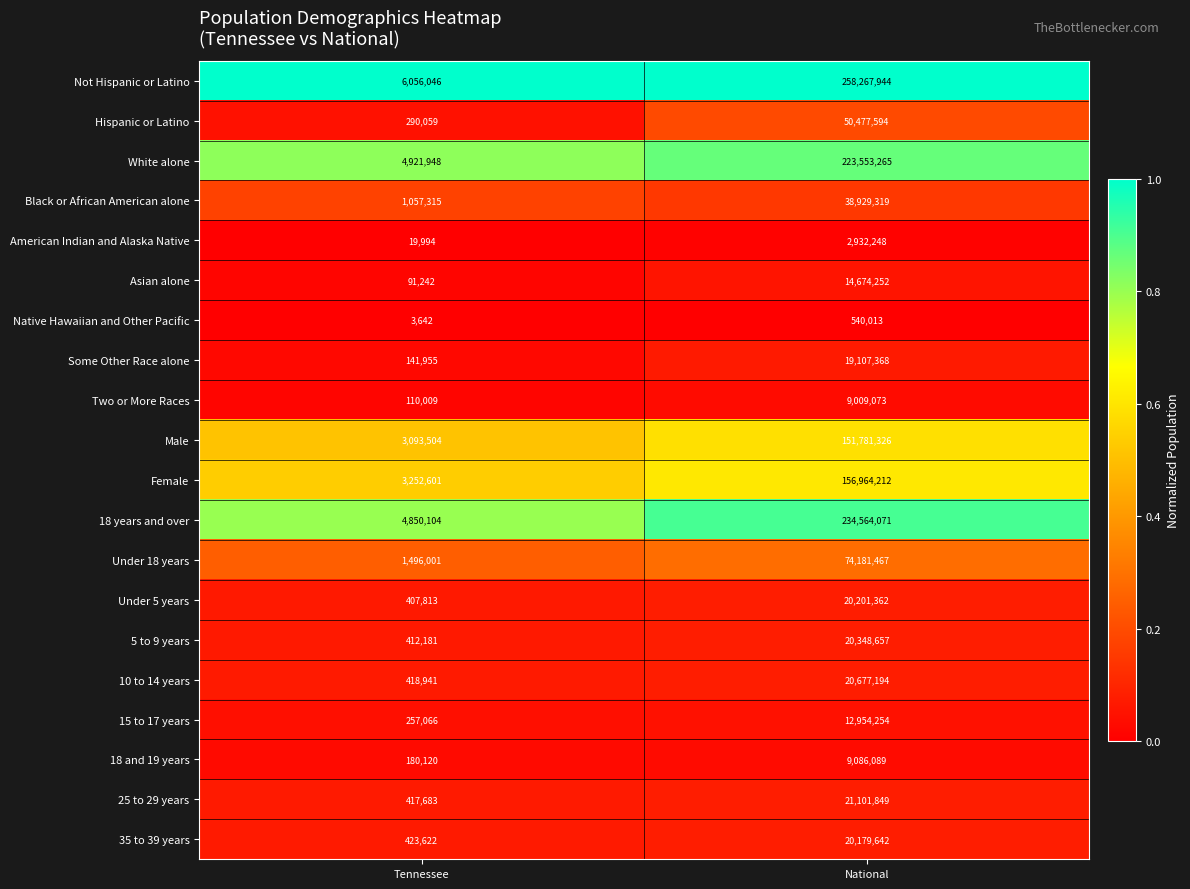

True or false: White alone has a value of 4921948 at Tennessee.

True